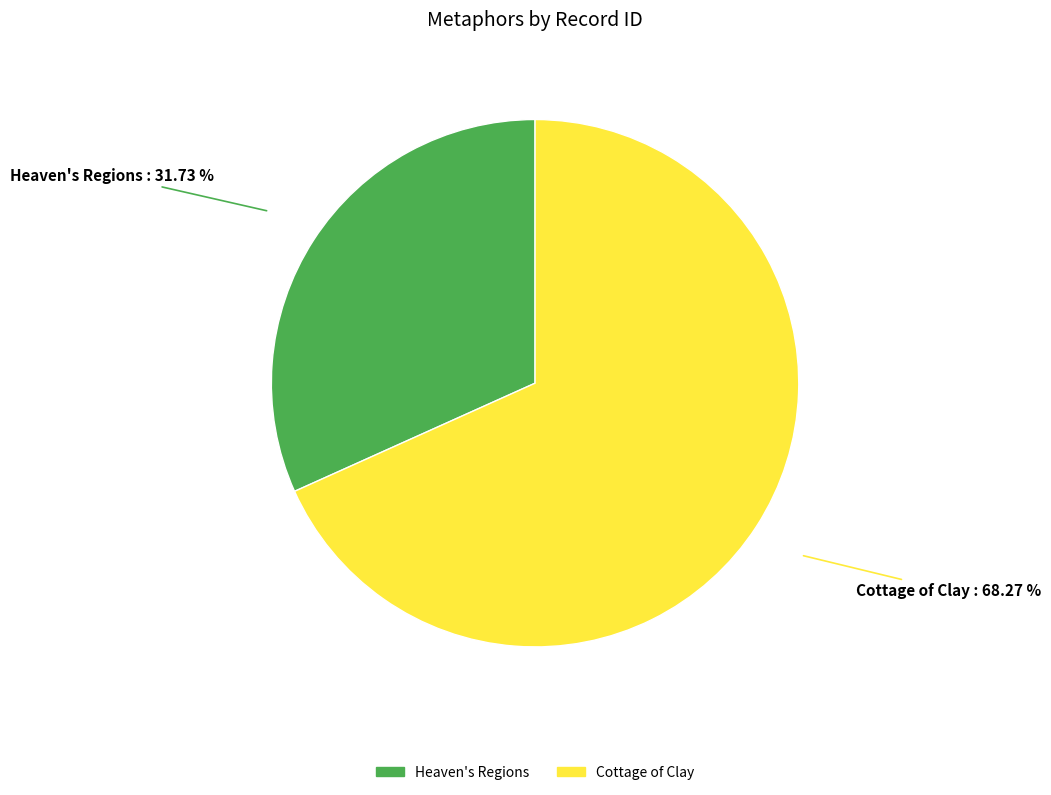

What percentage is NOT represented by Cottage of Clay?

31.7%